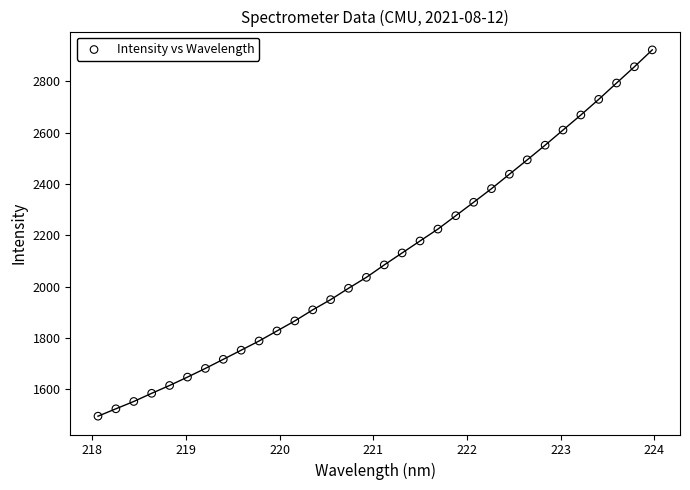

What is the range of X values (max minus min)?

5.9